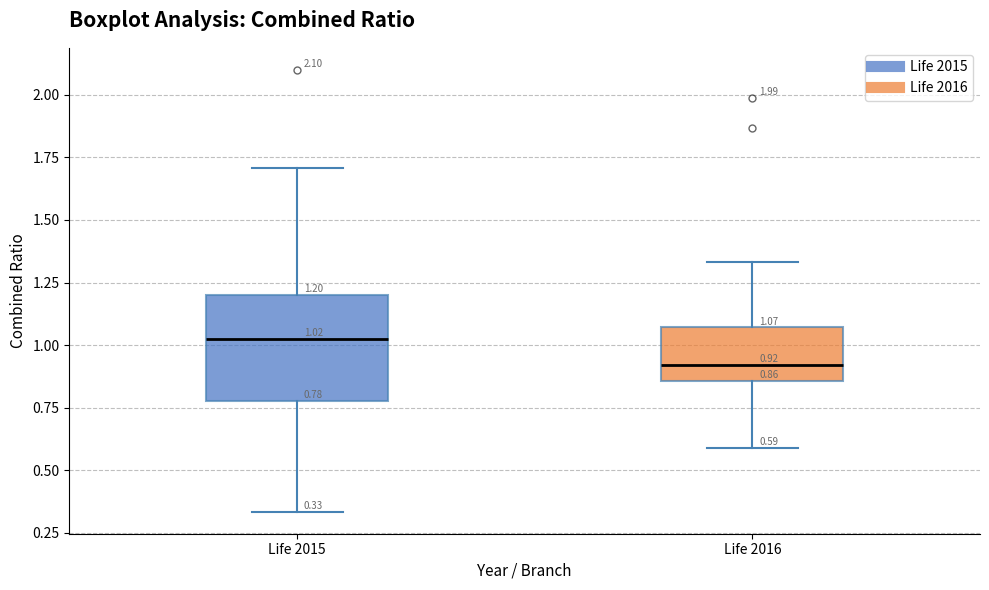

Which box is the tallest, from its lower edge to its upper edge?

Life 2015